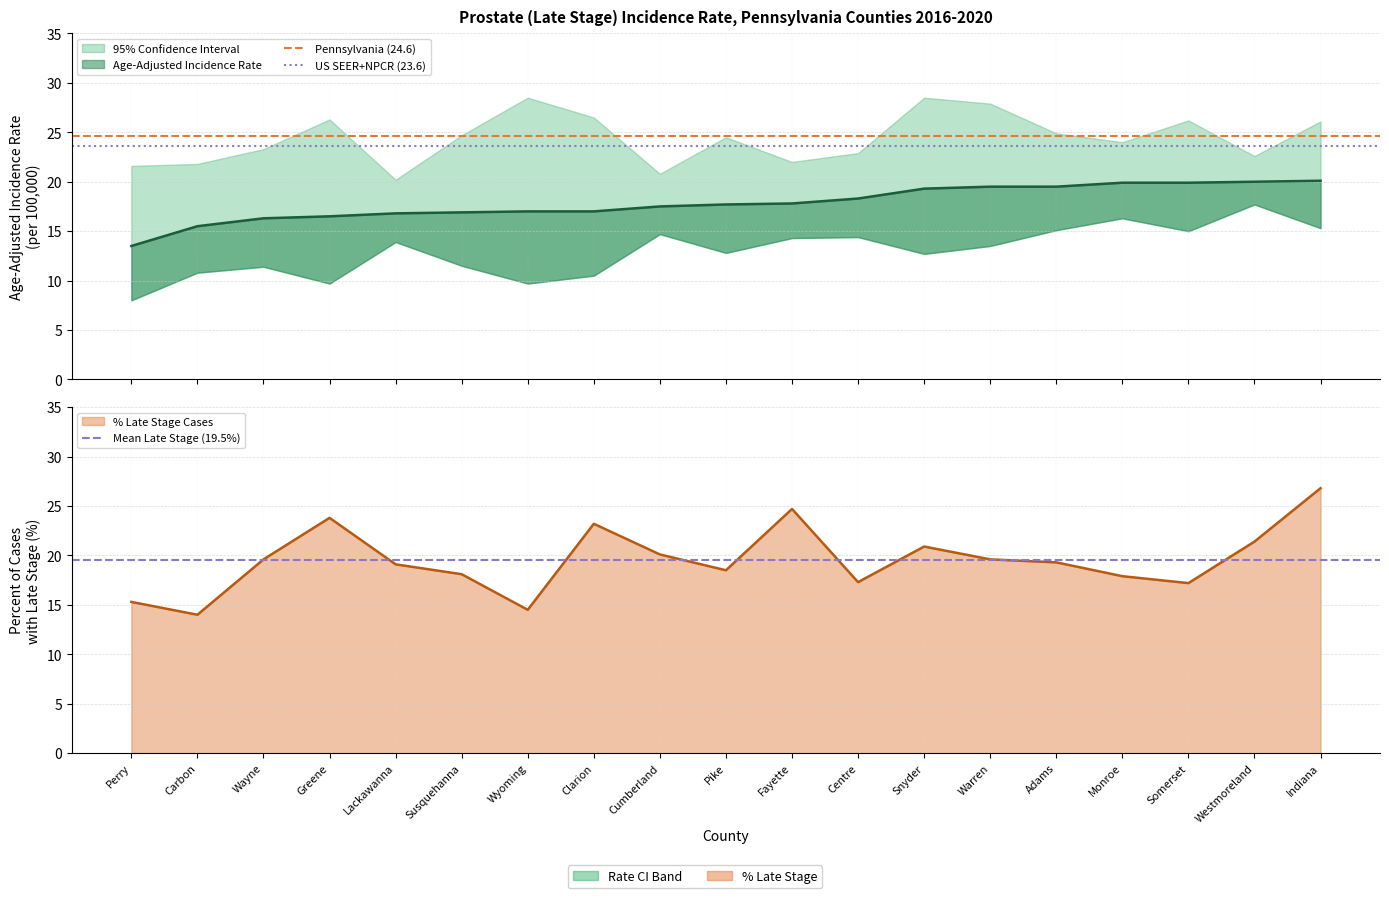

Read the Mean Late Stage (19.5%) value at Perry.

19.5